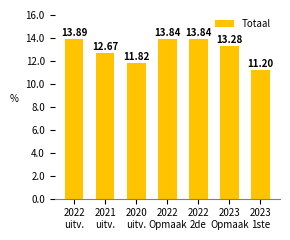

At which category does the chart reach its peak across all series?

2022
uitv.